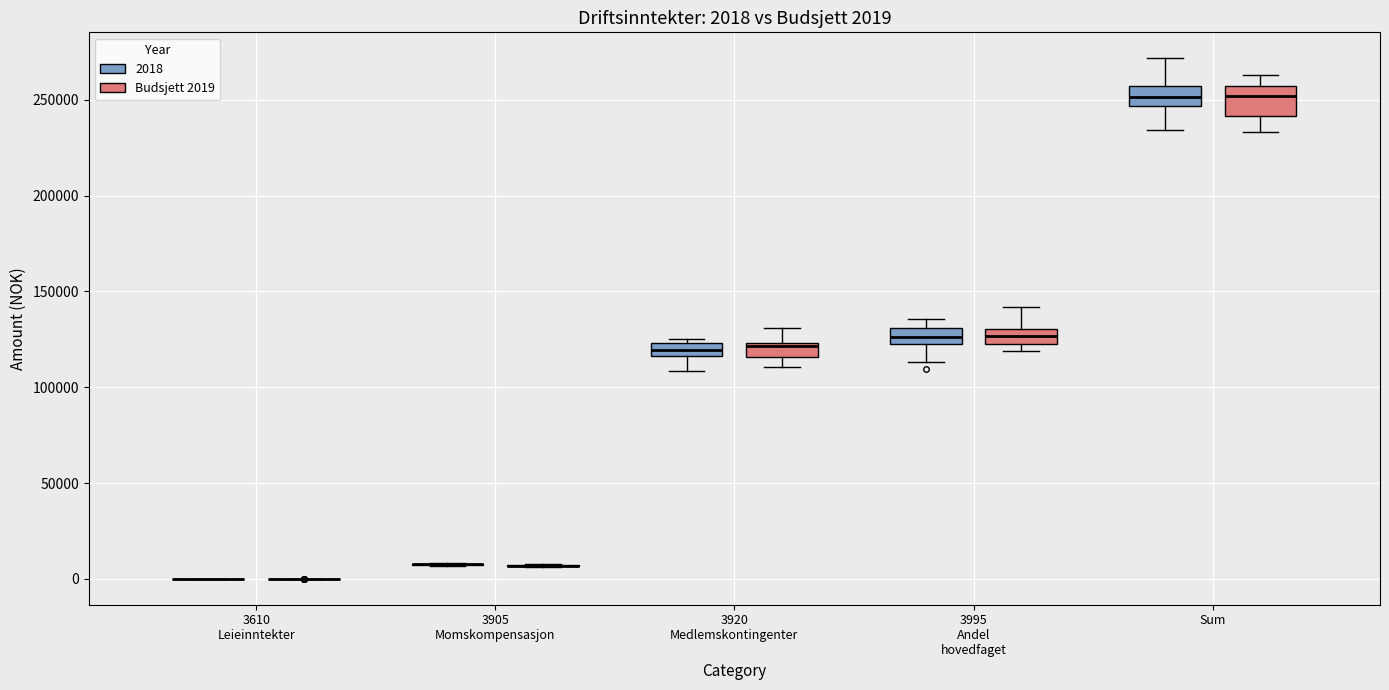

Which box is the tallest, from its lower edge to its upper edge?

Sum (Budsjett 2019)